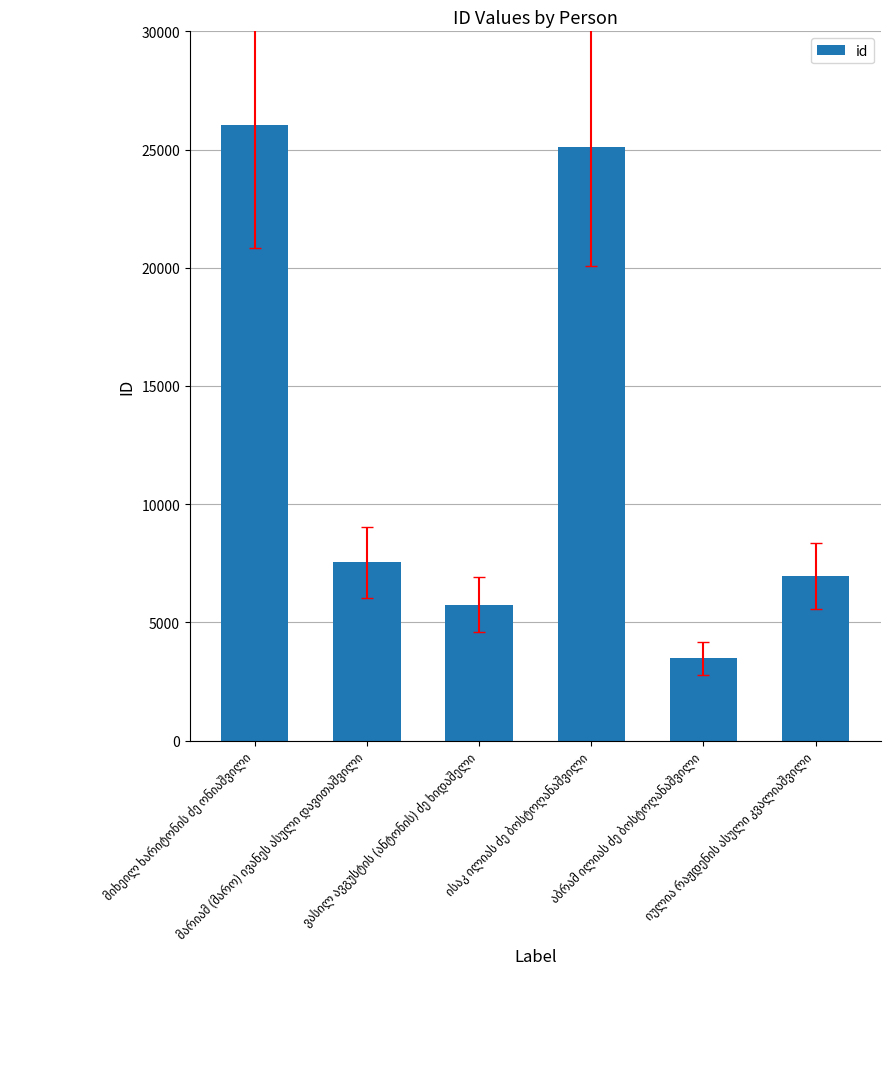

What is the minimum value shown in the chart?

3488